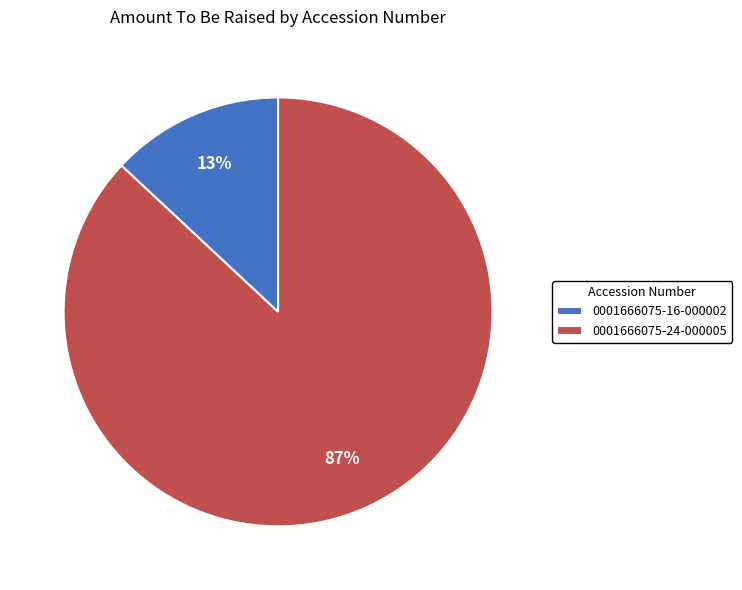

Is the sum of 0001666075-16-000002 and 0001666075-24-000005 greater than half?

Yes